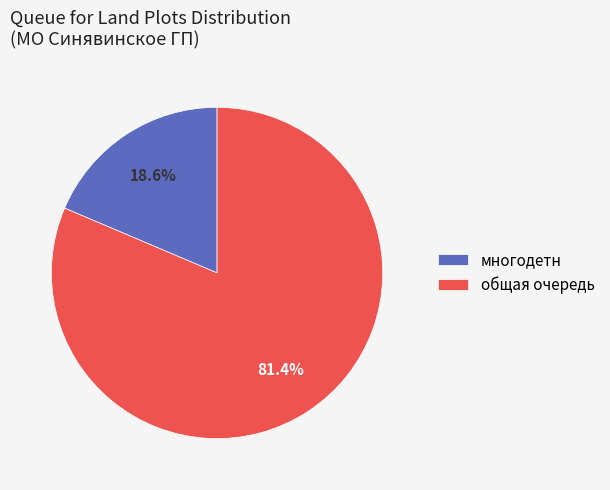

What is the ratio of the value at общая очередь to the value at многодетн?

4.4